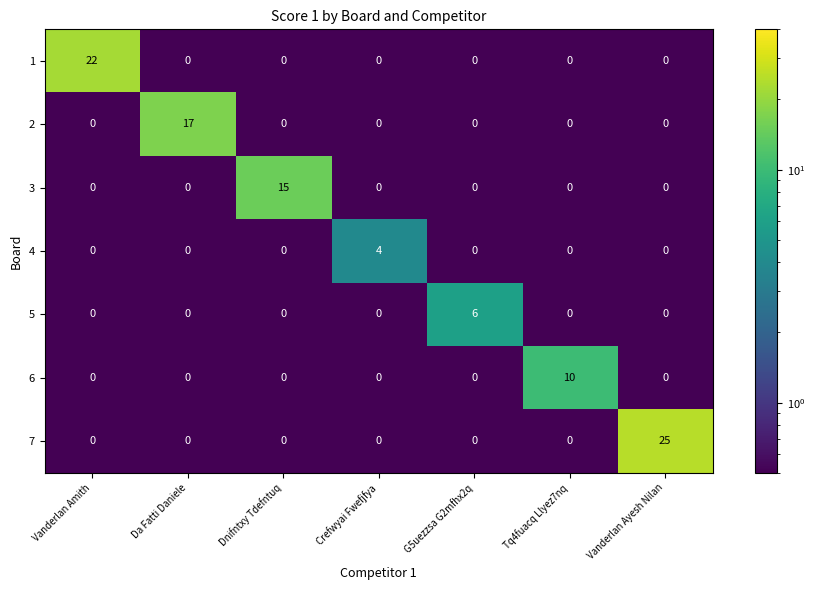

How many series are shown in this chart?

7